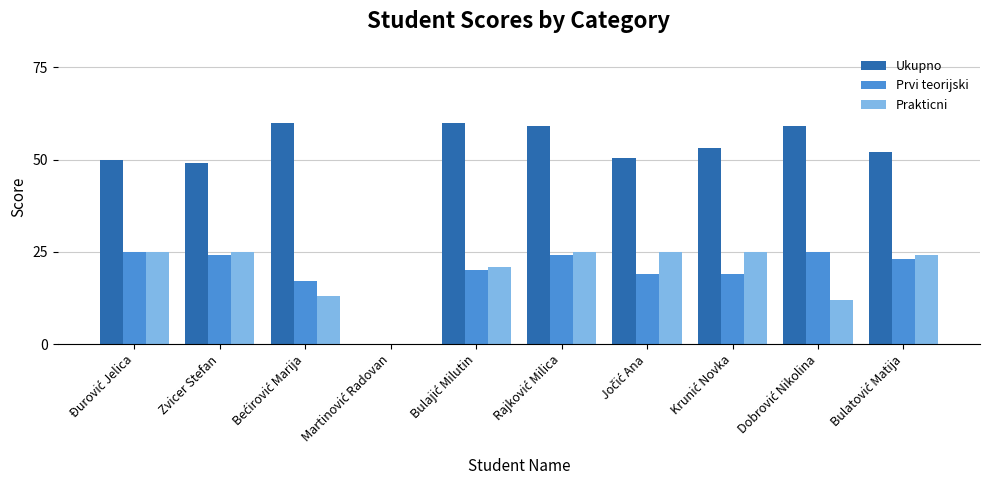

What is the approximate value of Prvi teorijski at Zvicer Stefan?

24.0